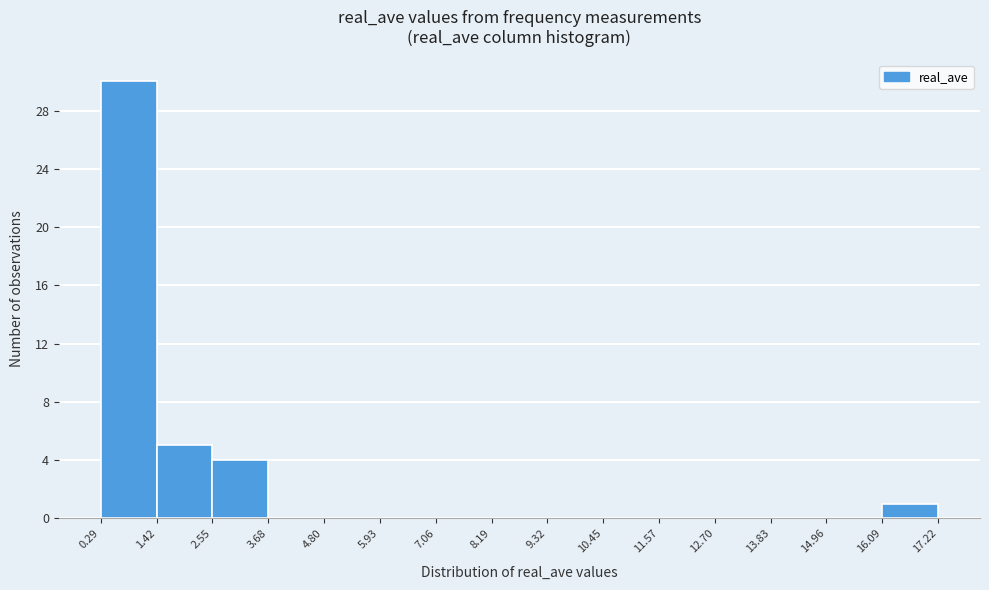

Reading left to right, list every bar in this chart as the range it spans on the x-axis followed by its height. The values are not printed on the chart, so give them approximately, as read against the axis.

0.29 to 1.42: 30
1.42 to 2.55: 5
2.55 to 3.68: 4
3.68 to 4.80: 0
4.80 to 5.93: 0
5.93 to 7.06: 0
7.06 to 8.19: 0
8.19 to 9.32: 0
9.32 to 10.45: 0
10.45 to 11.57: 0
11.57 to 12.70: 0
12.70 to 13.83: 0
13.83 to 14.96: 0
14.96 to 16.09: 0
16.09 to 17.22: 1